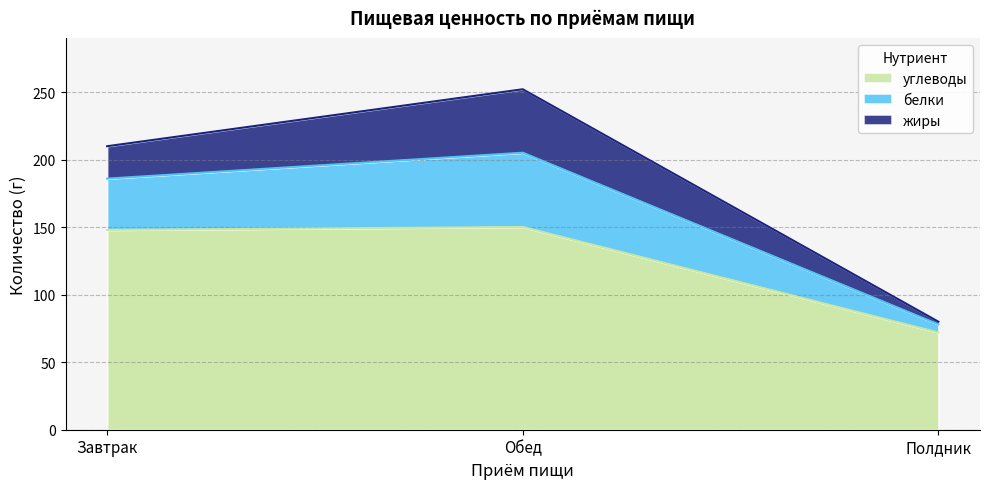

True or false: углеводы has a value of 148.0 at Завтрак.

True